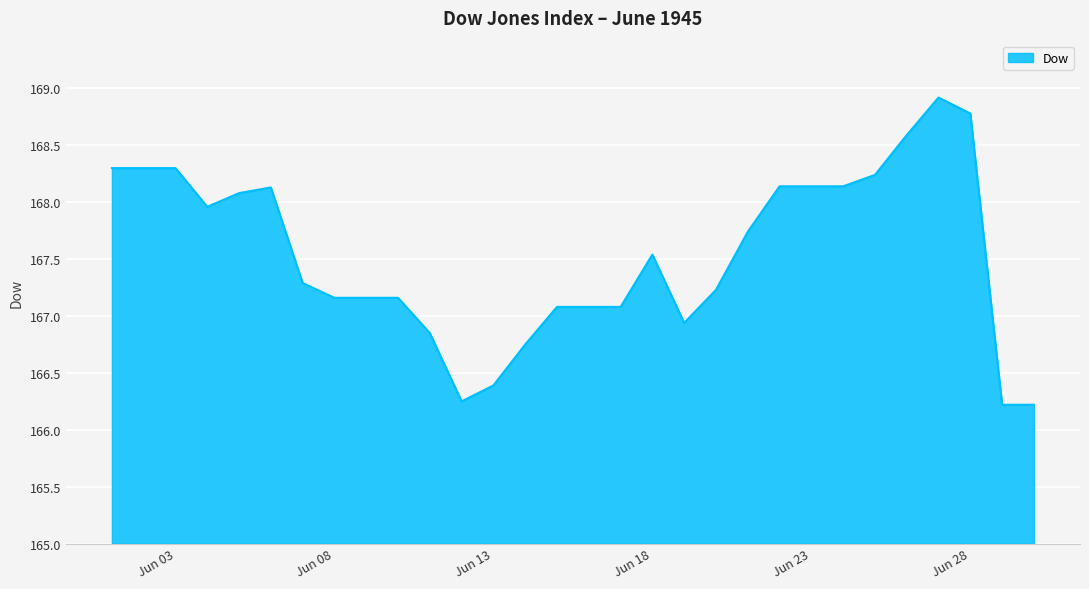

How many distinct data groups are displayed?

1